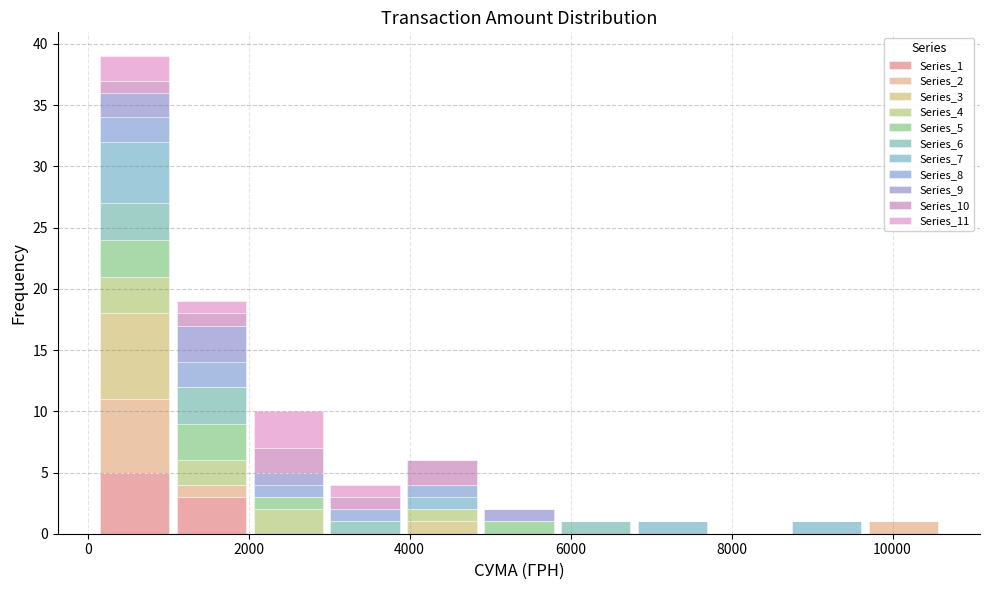

Which range on the x-axis has the tallest stacked bar (by total height)?

200 to 1000